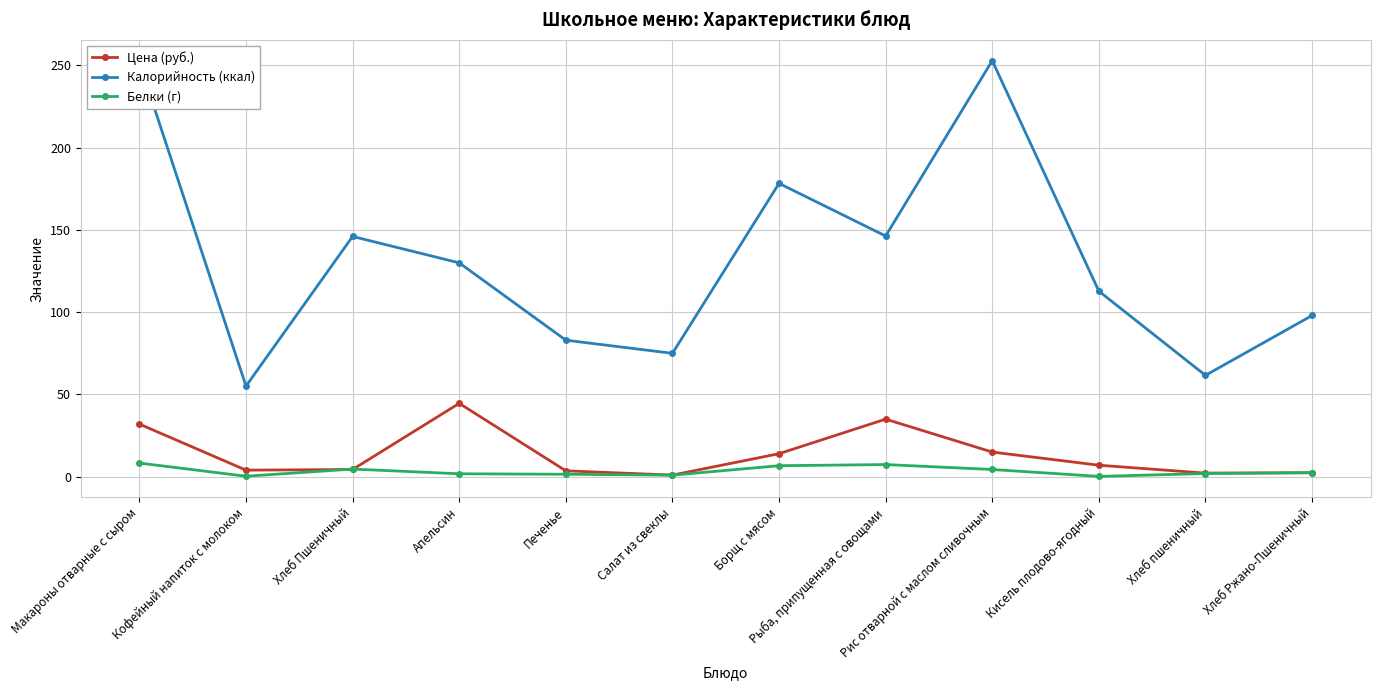

What is the sum of the Калорийность (ккал) values at Макароны отварные с сыром and Хлеб Пшеничный?

397.8